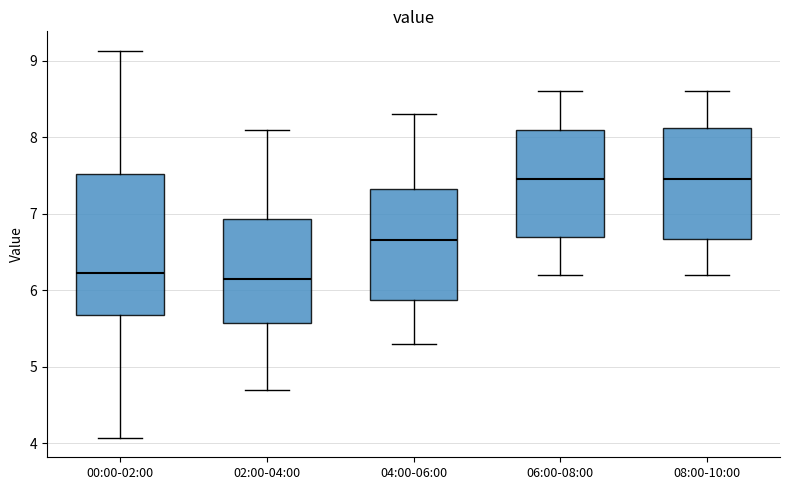

Reading left to right, read every box against the y-axis: the position of its median line, the range the box covers, and the ends of its whiskers. The values are not printed on the chart, so give them approximately, as read against the axis.

00:00-02:00: median 6.2, box 5.7 to 7.5, whiskers 4.1 to 9.1
02:00-04:00: median 6.2, box 5.6 to 6.9, whiskers 4.7 to 8.1
04:00-06:00: median 6.7, box 5.9 to 7.3, whiskers 5.3 to 8.3
06:00-08:00: median 7.5, box 6.7 to 8.1, whiskers 6.2 to 8.6
08:00-10:00: median 7.5, box 6.7 to 8.1, whiskers 6.2 to 8.6